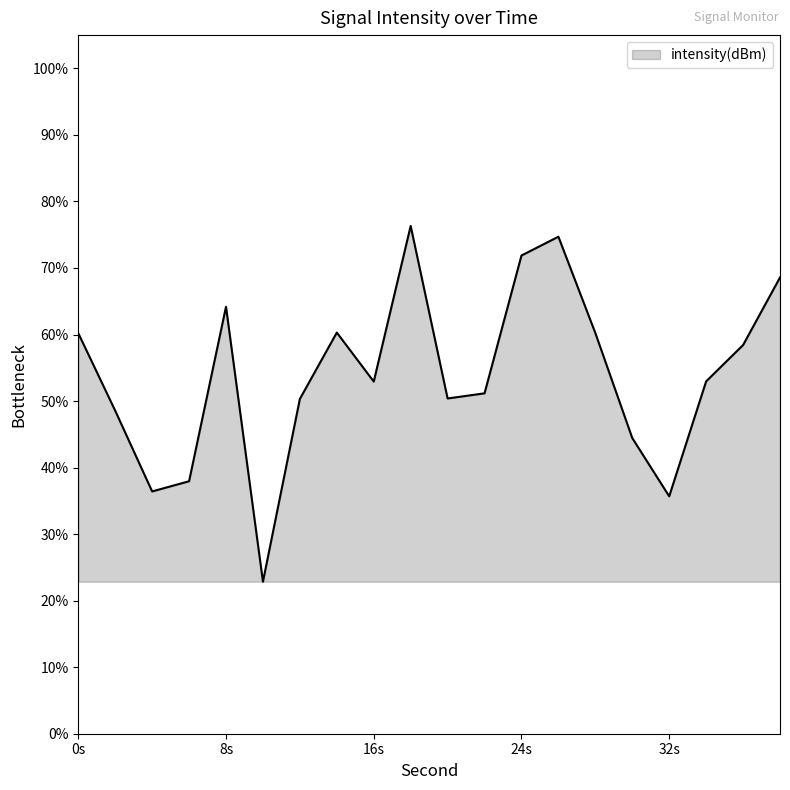

What is the minimum value shown in the chart?

22.9